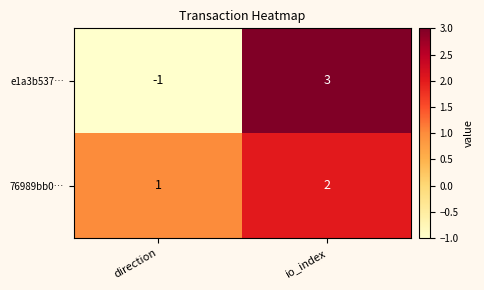

Which series has the largest total across all categories?

76989bb0…